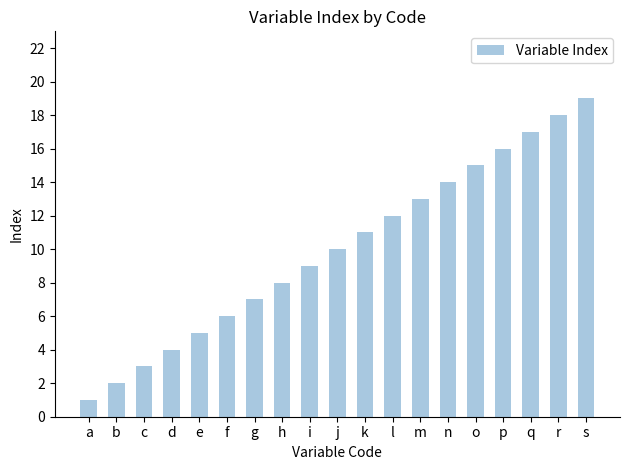

What value does the data have at n, to the nearest 10?

10